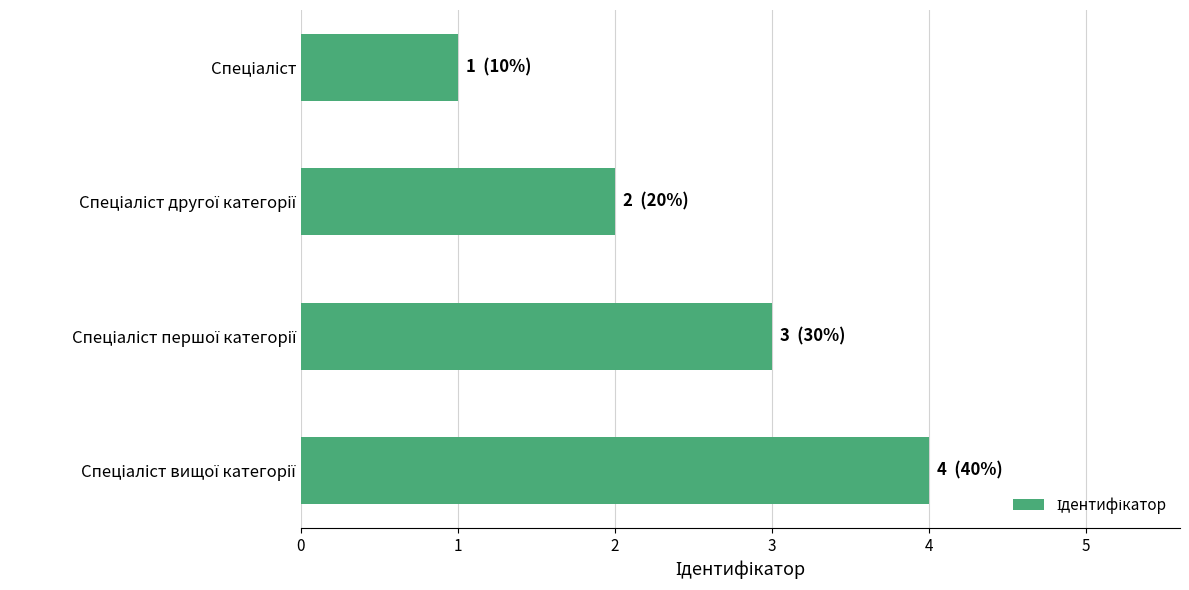

What is the maximum value shown in the chart?

4